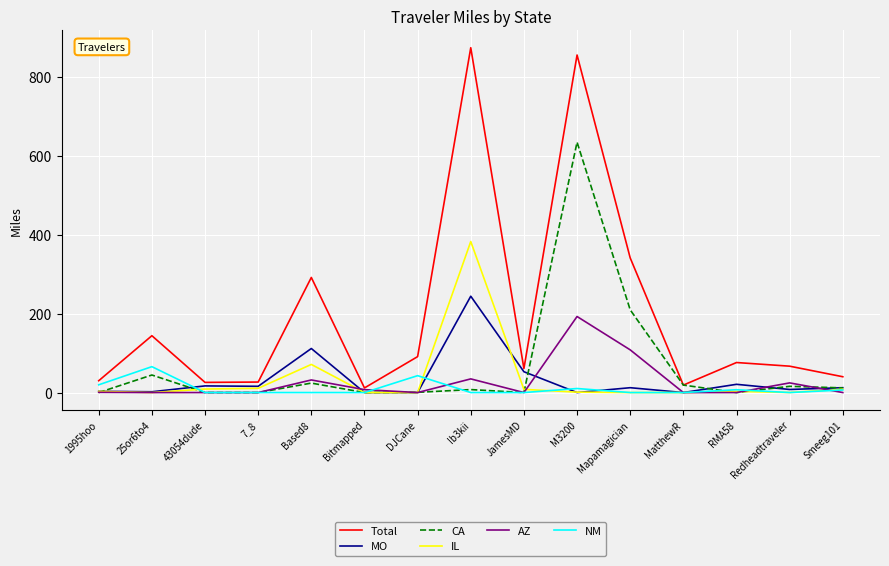

The Total series shows 25.7 at 43054dude. True or false?

True